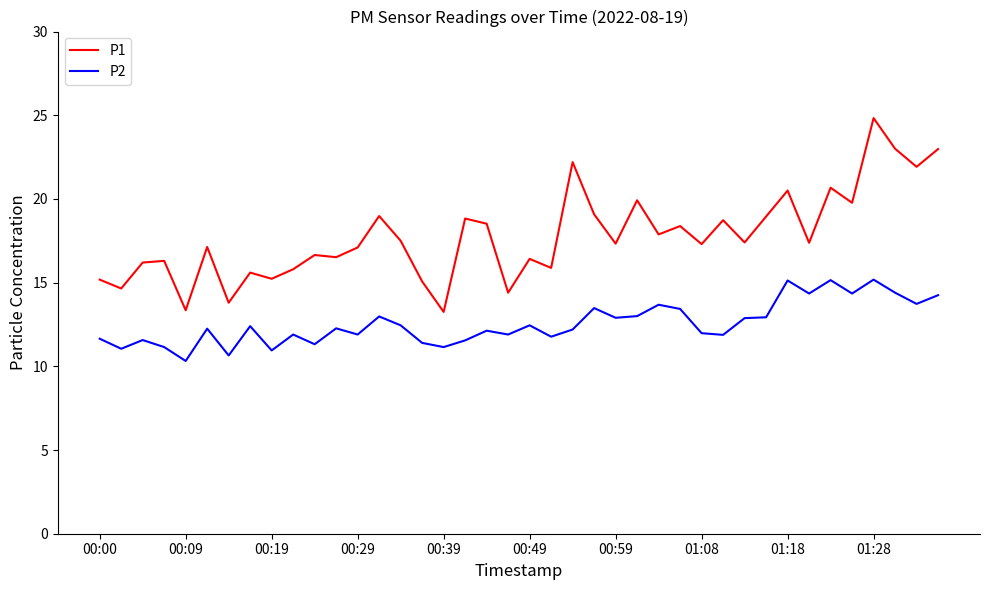

Which series has the widest spread of values?

P1